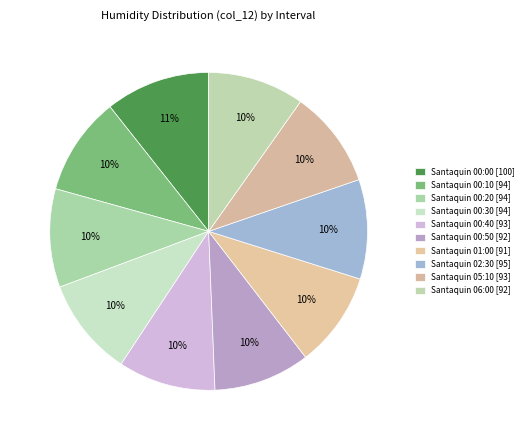

True or false: Santaquin 00:20 [94] accounts for 1% of the total.

False